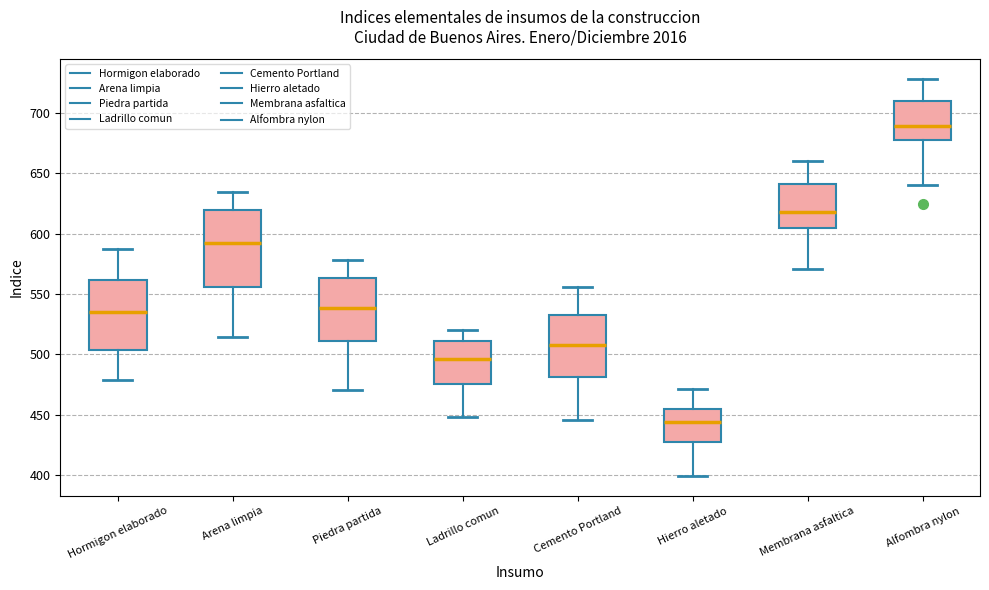

Which box has the highest median line?

Alfombra nylon